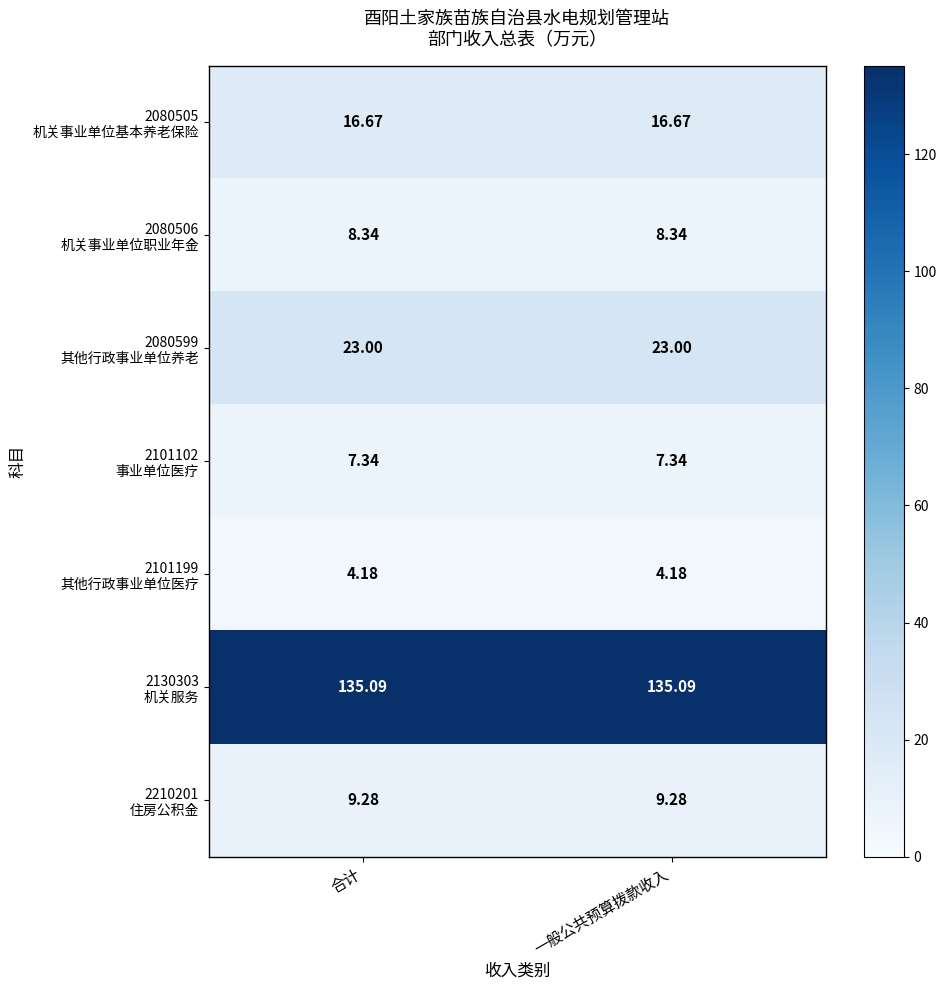

Rank the series at 合计 from lowest to highest value.

2101199 其他行政事业单位医疗, 2101102 事业单位医疗, 2080506 机关事业单位职业年金, 2210201 住房公积金, 2080505 机关事业单位基本养老保险, 2080599 其他行政事业单位养老, 2130303 机关服务